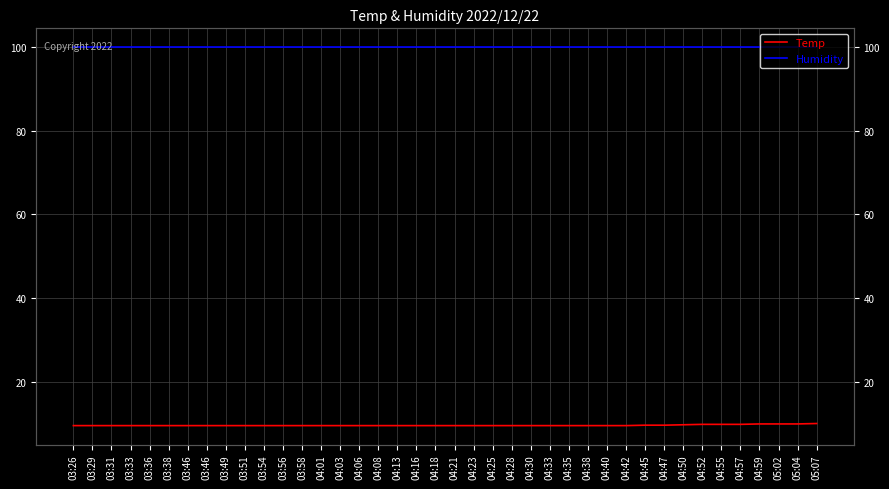

True or false: Humidity and Temp cross at least once.

False